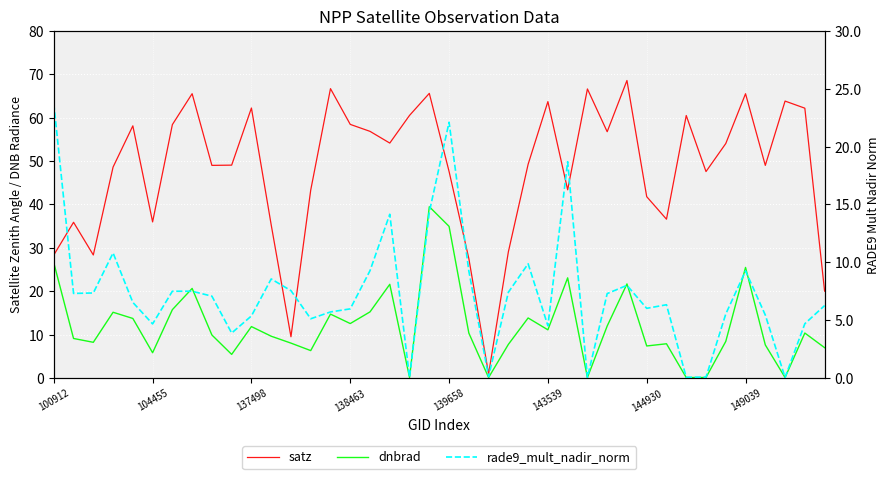

Rank the series at 138463 from highest to lowest value.

satz, dnbrad, rade9_mult_nadir_norm